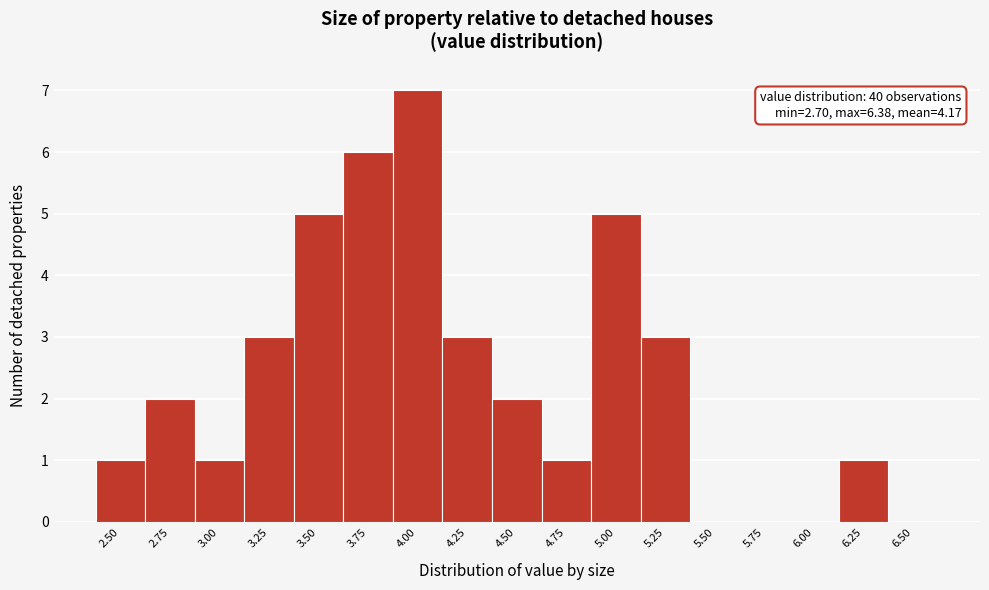

Reading left to right, list all the values displayed in this chart.

2.50=1	2.75=2	3.00=1	3.25=3	3.50=5	3.75=6	4.00=7	4.25=3	4.50=2	4.75=1	5.00=5	5.25=3	5.50=0	5.75=0	6.00=0	6.25=1	6.50=0